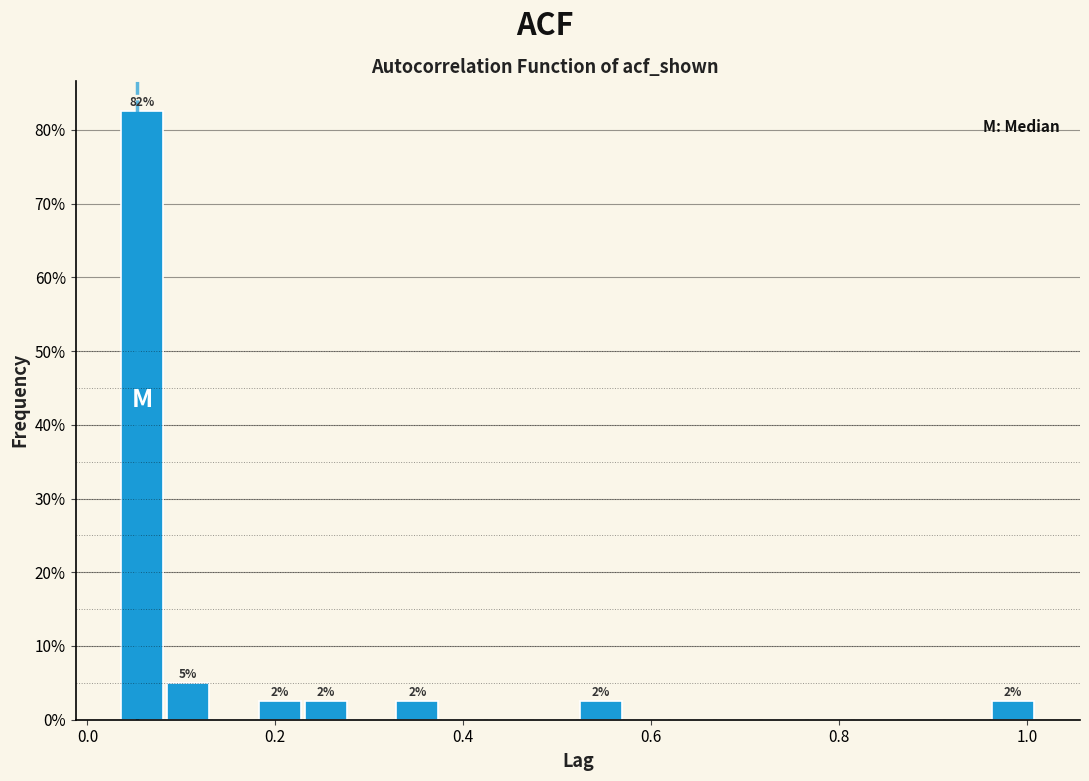

Read against the x-axis, roughly where is the centre of the tallest bar?

0.06